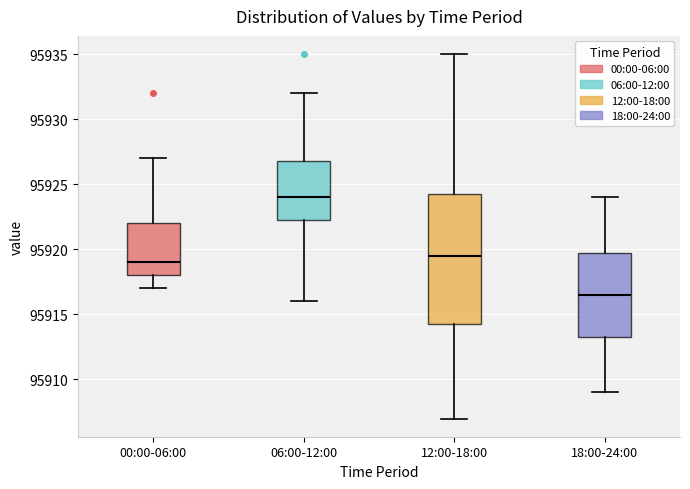

Reading left to right, read every box against the y-axis: the position of its median line, the range the box covers, and the ends of its whiskers. The values are not printed on the chart, so give them approximately, as read against the axis.

00:00-06:00: median 95919.0, box 95918.0 to 95922.0, whiskers 95917.0 to 95927.0
06:00-12:00: median 95924.0, box 95922.5 to 95927.0, whiskers 95916.0 to 95932.0
12:00-18:00: median 95919.5, box 95914.5 to 95924.5, whiskers 95907.0 to 95935.0
18:00-24:00: median 95916.5, box 95913.5 to 95920.0, whiskers 95909.0 to 95924.0